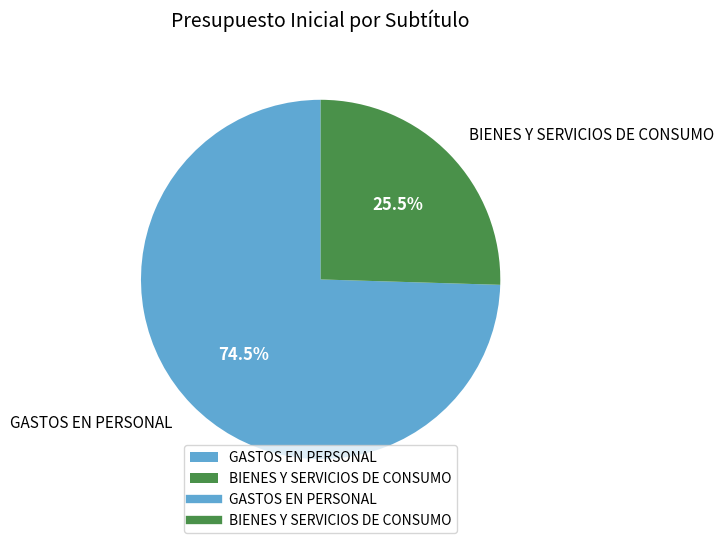

Approximately how many times larger is the value at BIENES Y SERVICIOS DE CONSUMO compared to GASTOS EN PERSONAL?

0.3